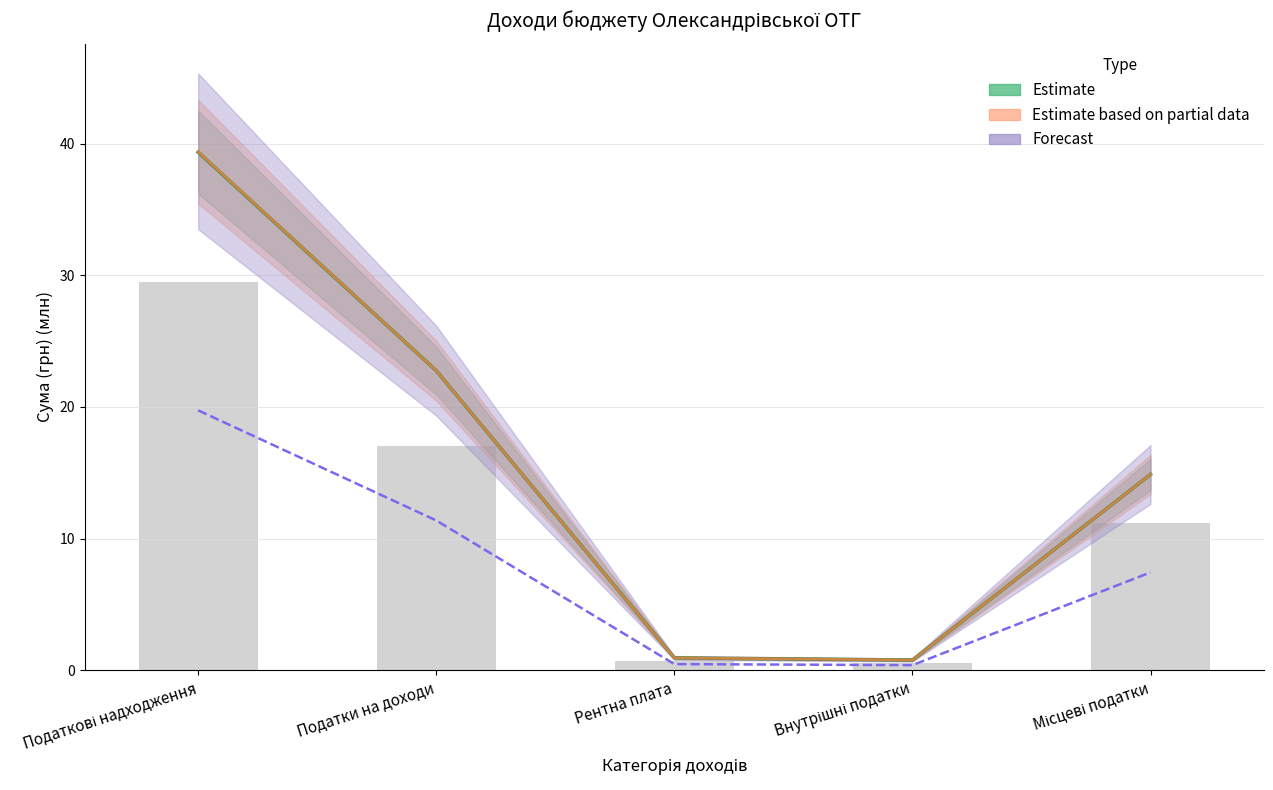

Are the bars grouped side by side (vs. stacked)?

Yes